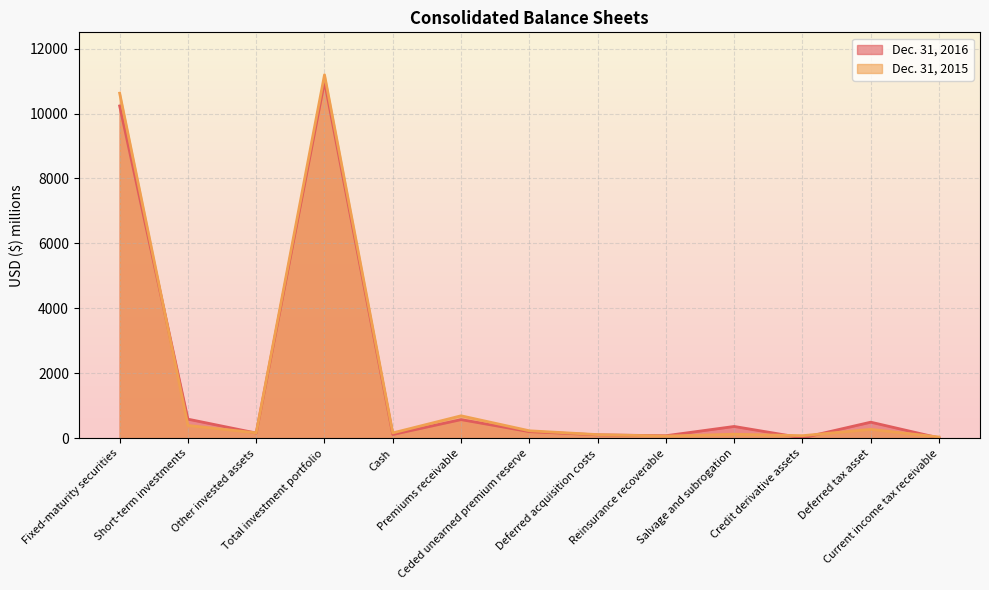

At which label is Dec. 31, 2016 closest to 5498?

Fixed-maturity securities